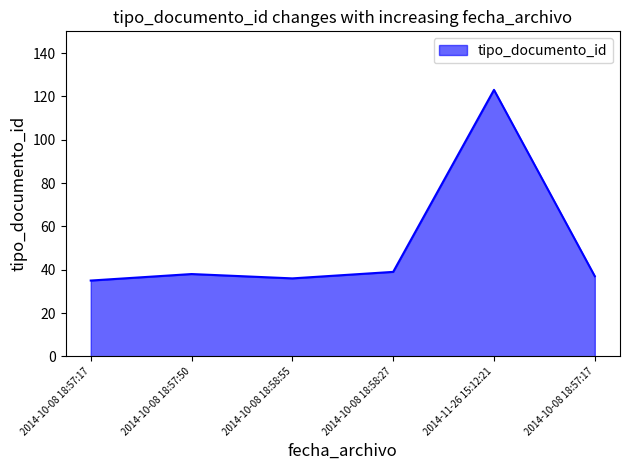

Reading left to right, extract all data points from this chart.

2014-10-08 18:57:17=35	2014-10-08 18:57:50=38	2014-10-08 18:58:55=36	2014-10-08 18:58:27=39	2014-11-26 15:12:21=123	2014-10-08 18:57:17=37